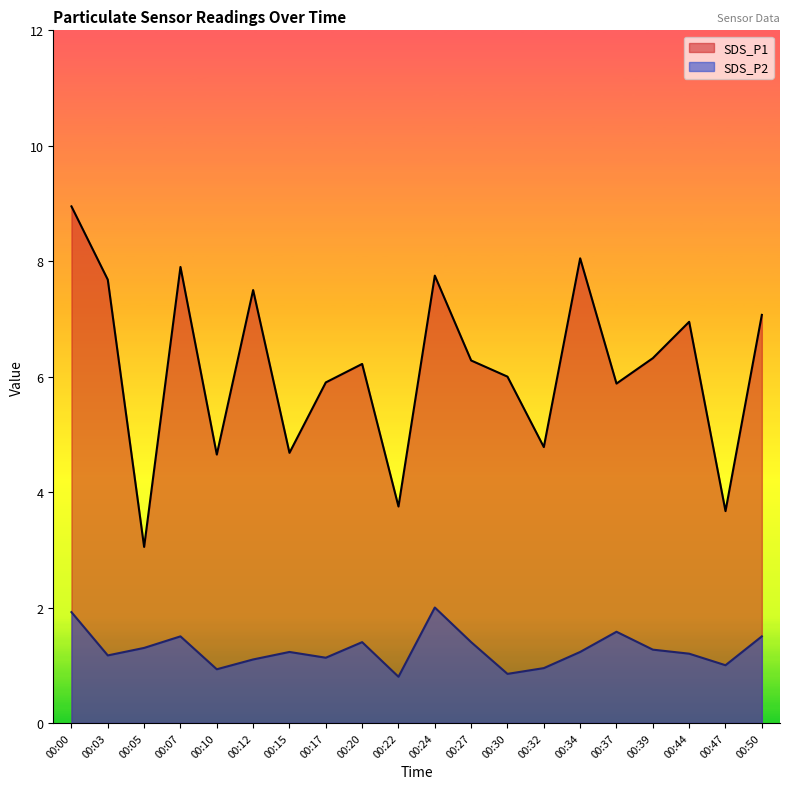

True or false: SDS_P2 and SDS_P1 intersect in this chart.

False